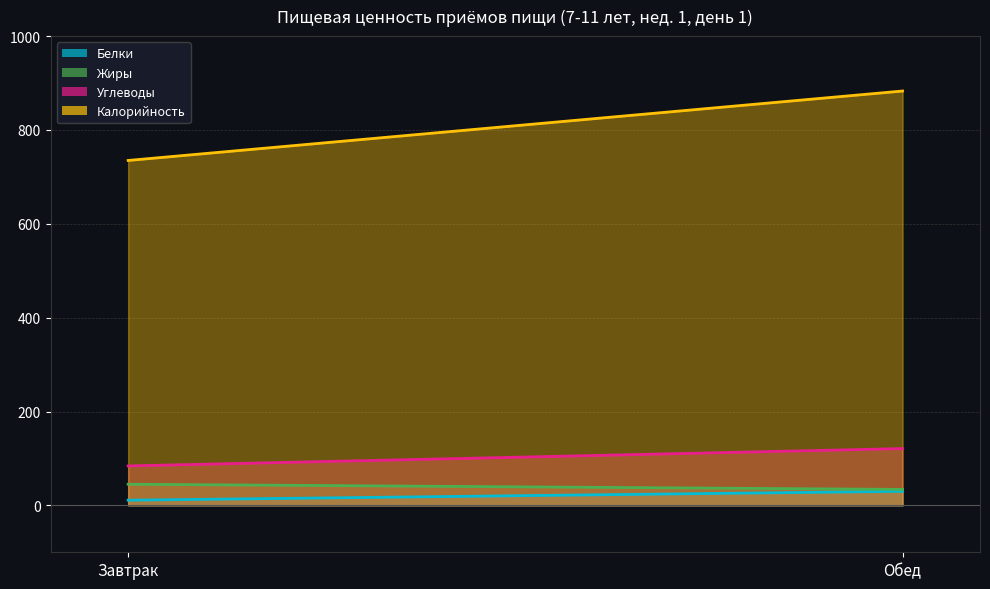

What is the average value of the Белки series?

20